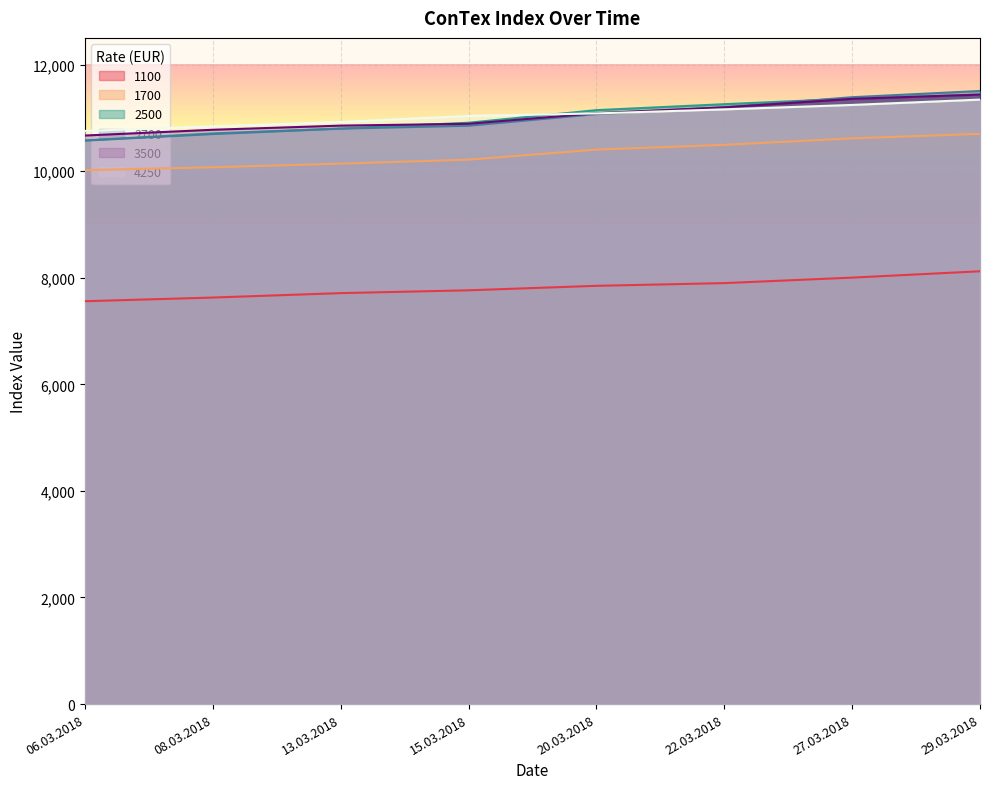

Reading left to right, extract all data points from this chart.

1100: 06.03.2018=7559	08.03.2018=7628	13.03.2018=7711	15.03.2018=7764	20.03.2018=7848	22.03.2018=7899	27.03.2018=8002	29.03.2018=8121
1700: 06.03.2018=10019	08.03.2018=10072	13.03.2018=10140	15.03.2018=10216	20.03.2018=10403	22.03.2018=10493	27.03.2018=10615	29.03.2018=10699
2500: 06.03.2018=10577	08.03.2018=10708	13.03.2018=10799	15.03.2018=10908	20.03.2018=11144	22.03.2018=11256	27.03.2018=11361	29.03.2018=11436
2700: 06.03.2018=10572	08.03.2018=10696	13.03.2018=10797	15.03.2018=10852	20.03.2018=11070	22.03.2018=11198	27.03.2018=11387	29.03.2018=11504
3500: 06.03.2018=10668	08.03.2018=10776	13.03.2018=10854	15.03.2018=10888	20.03.2018=11087	22.03.2018=11197	27.03.2018=11356	29.03.2018=11436
4250: 06.03.2018=10755	08.03.2018=10840	13.03.2018=10922	15.03.2018=11035	20.03.2018=11083	22.03.2018=11159	27.03.2018=11242	29.03.2018=11342